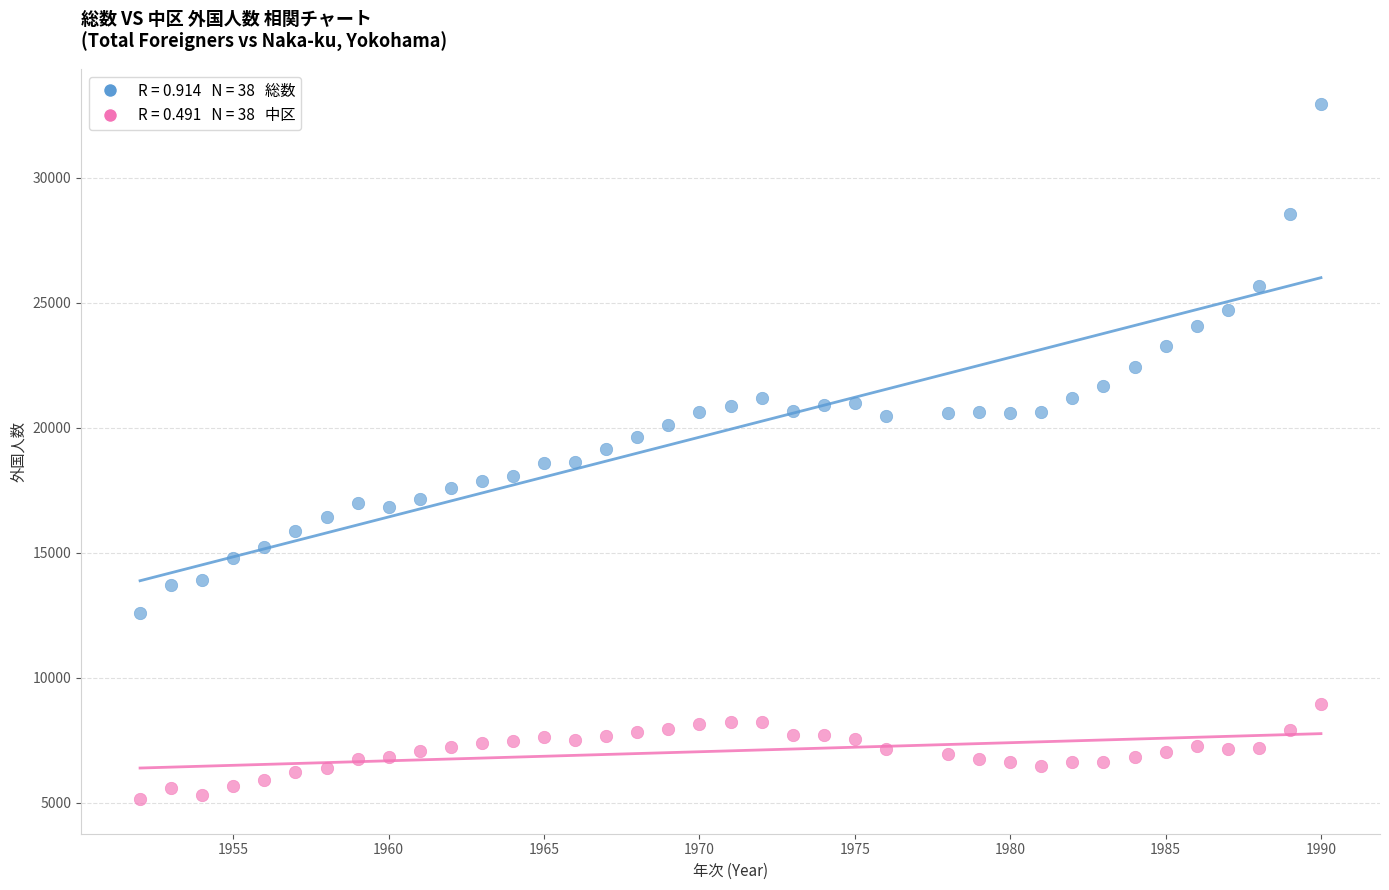

Across all data points, what is the range of Y values (max minus min)?

27818